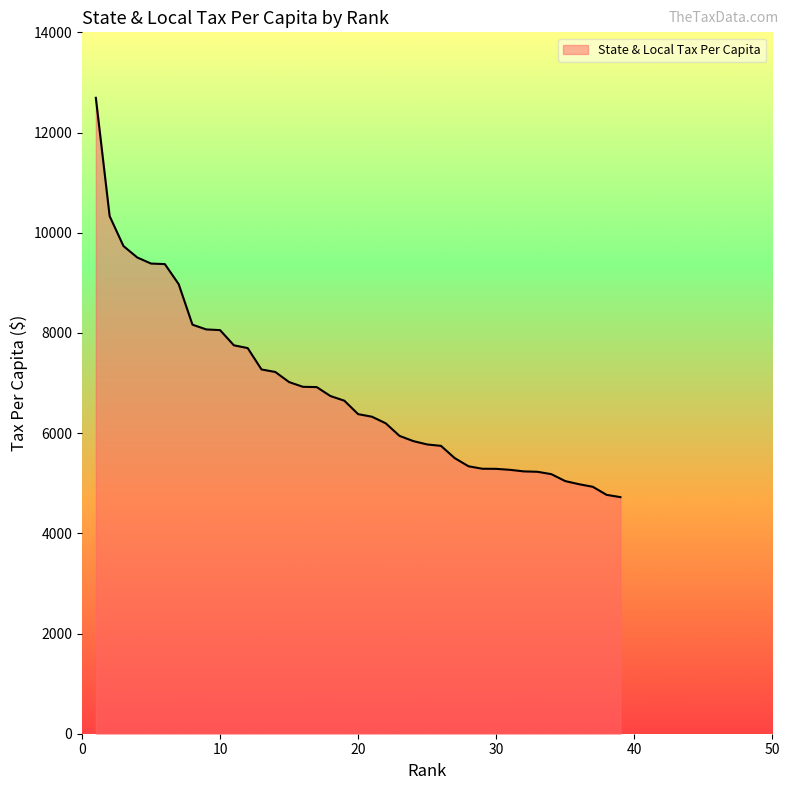

What is the difference between the maximum and minimum values?

7970.7